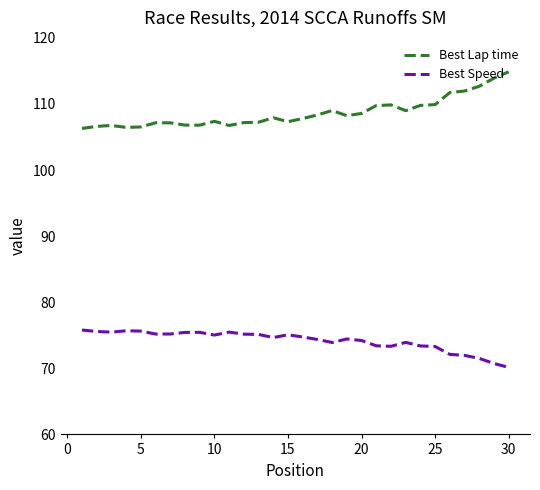

List the series in order of their overall mean, highest first.

Best Lap time, Best Speed